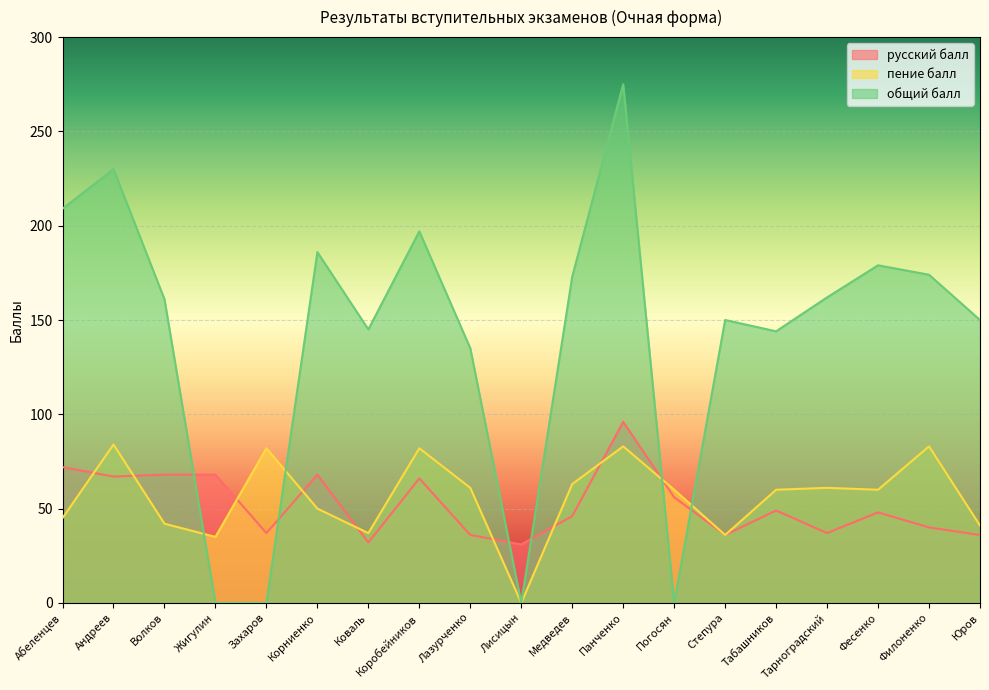

What value does the пение балл series have at Панченко, to the nearest 10?

80